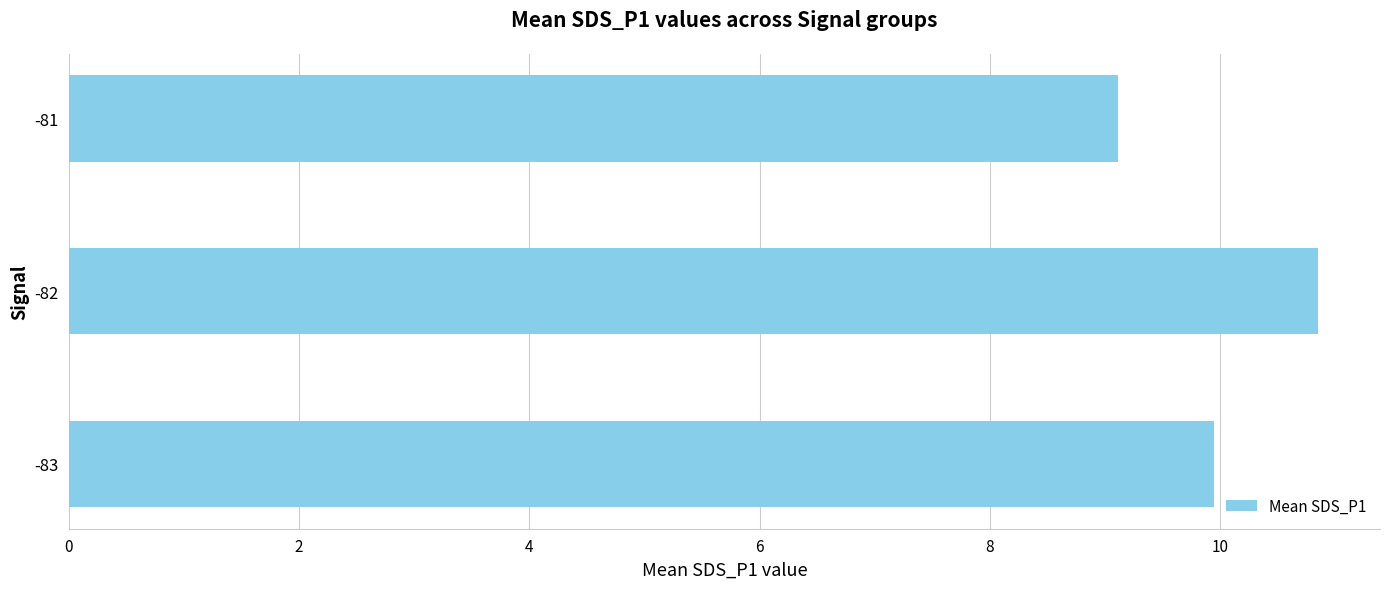

True or false: the data shows 17.4 at -83.

False